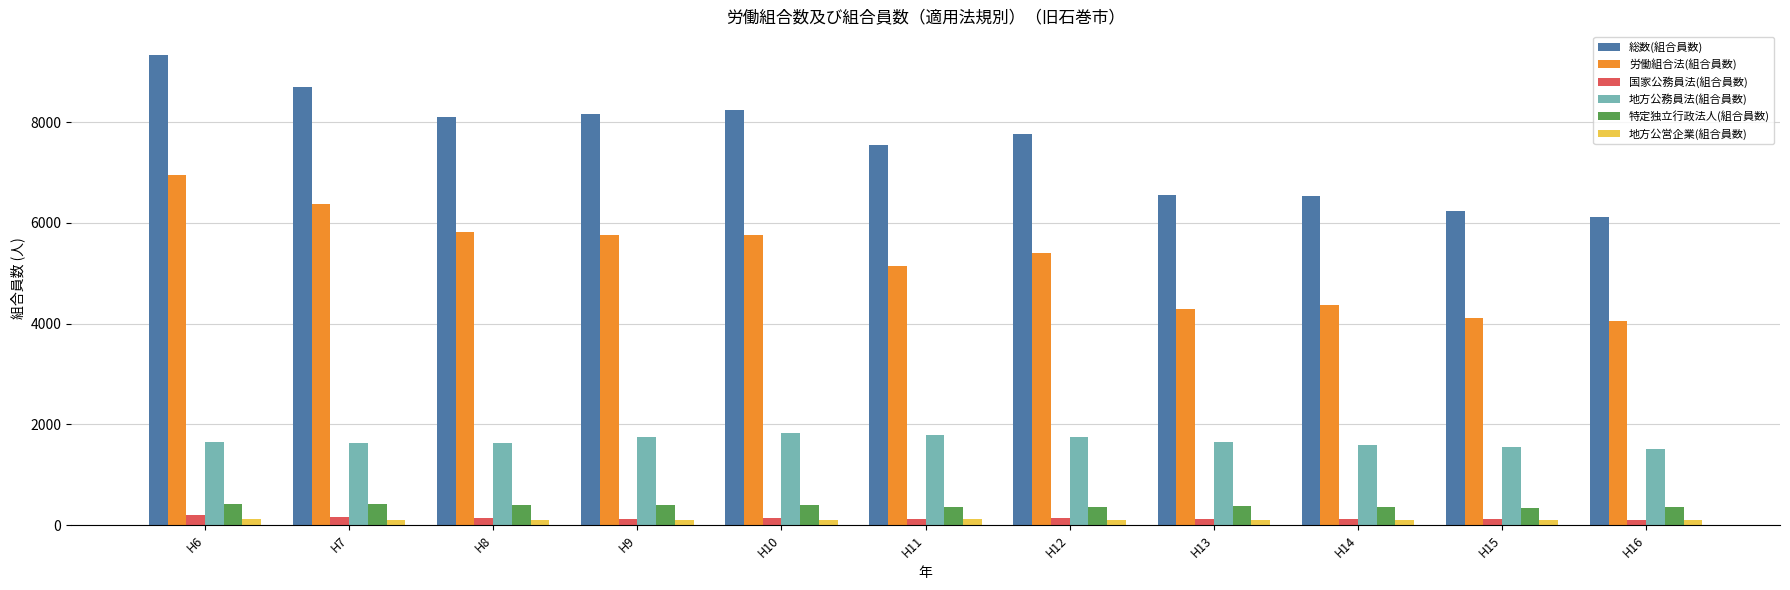

What is the difference between the second highest and second lowest values in the 労働組合法(組合員数) series?

2260